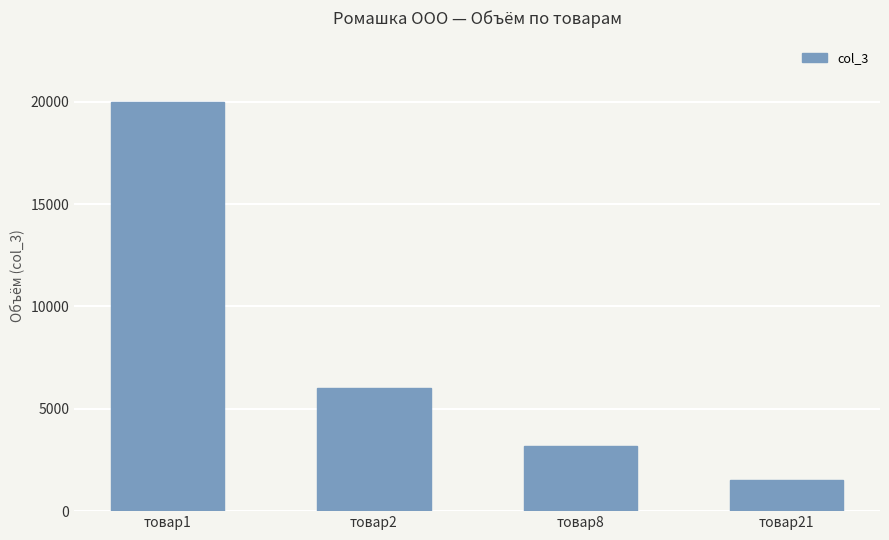

How many bars are there in total?

4